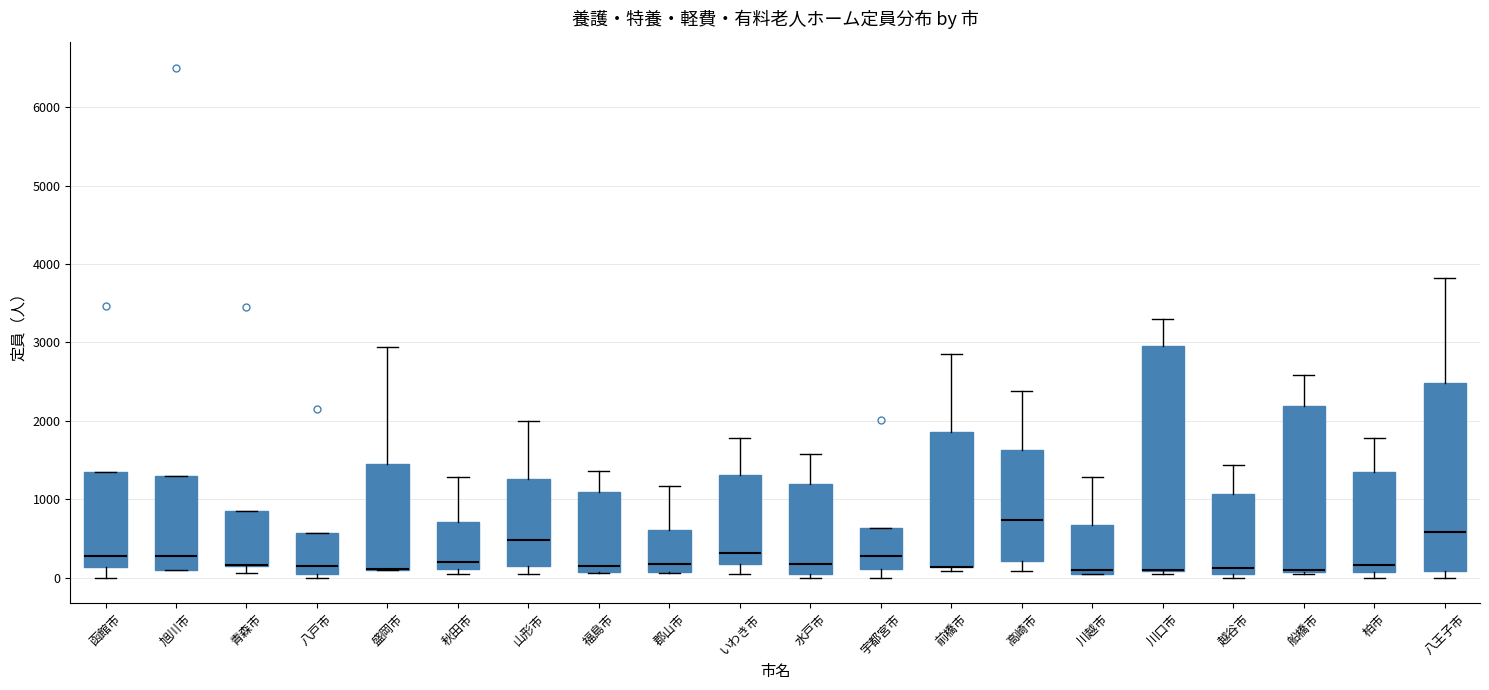

Which box is the tallest, from its lower edge to its upper edge?

川口市